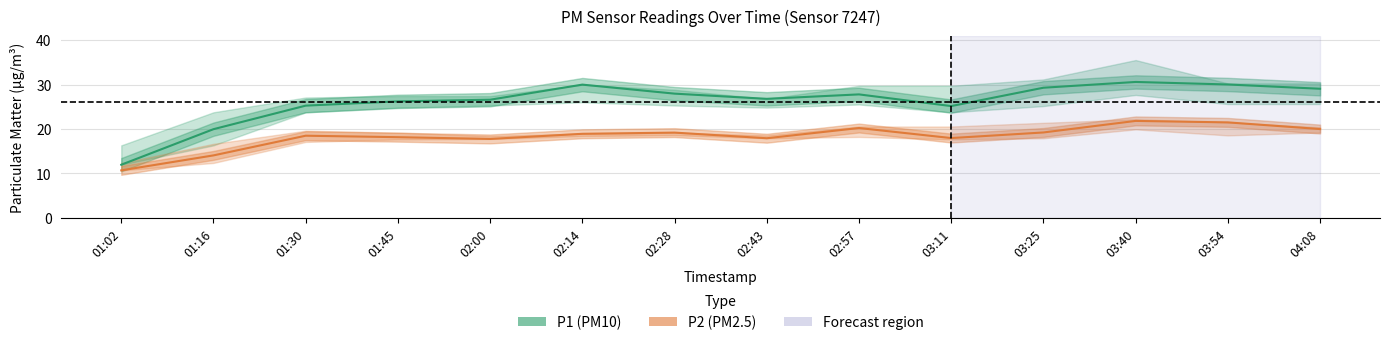

What value does the P2 series have at 02:14?

18.9